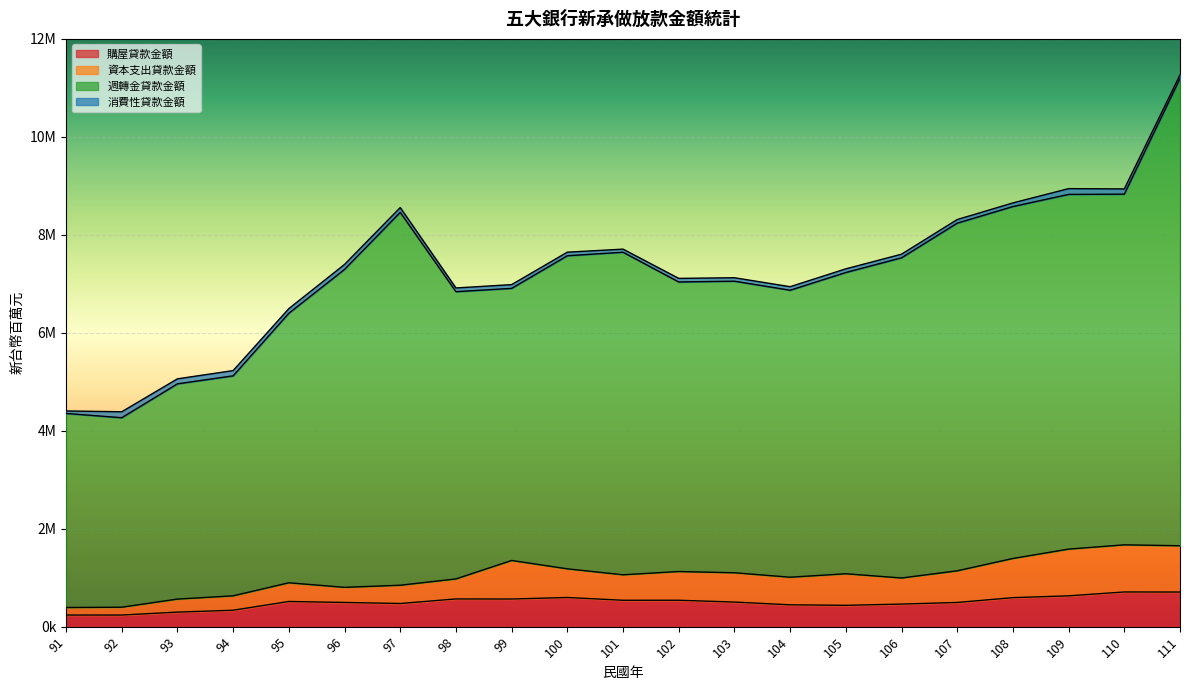

Between 95 and 104, which is larger?

95